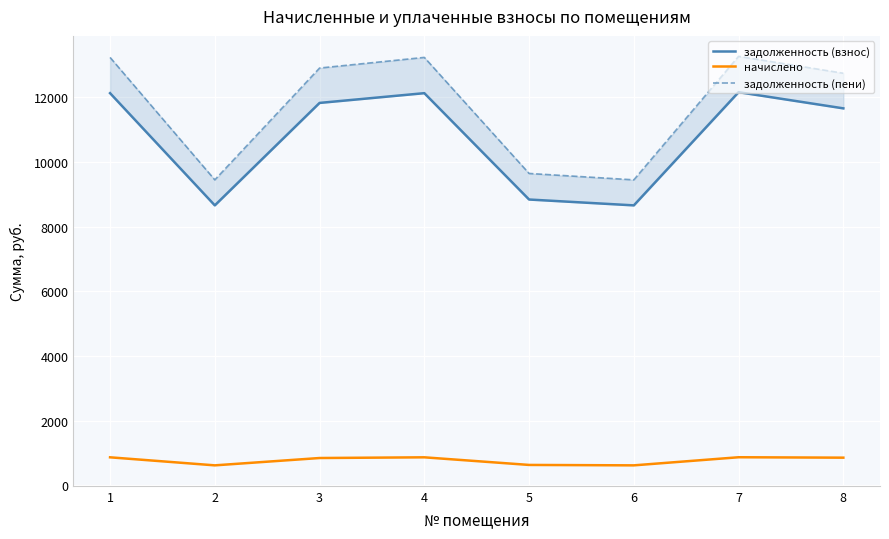

What is the difference between the maximum and second lowest values in the начислено series?

250.6